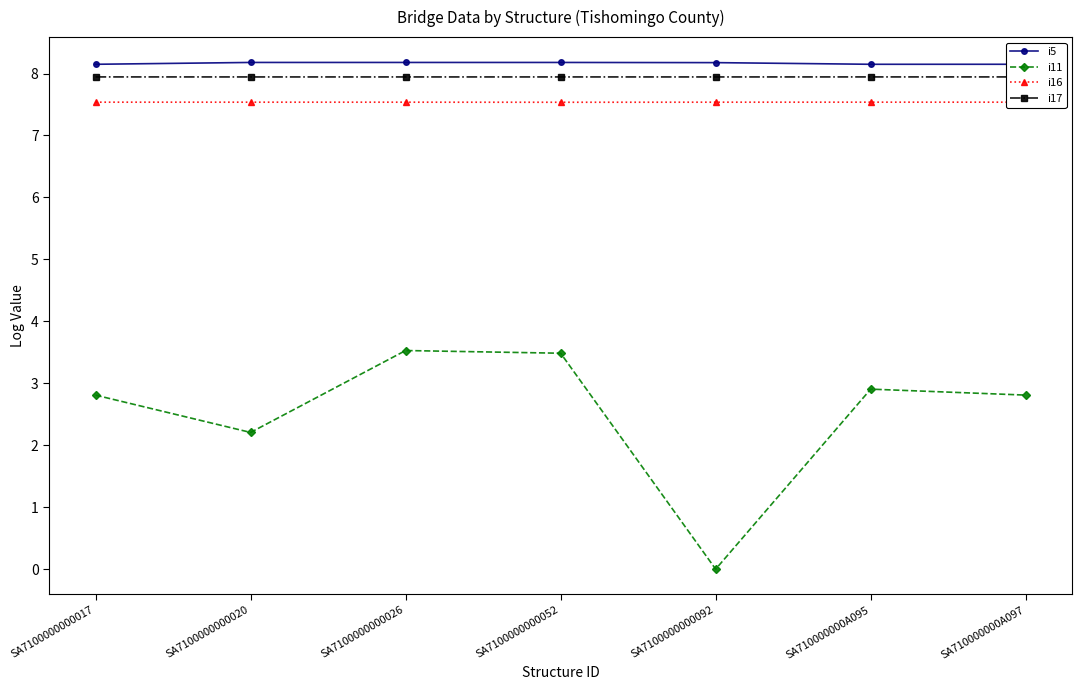

Is this an area chart (filled region under the line)?

No